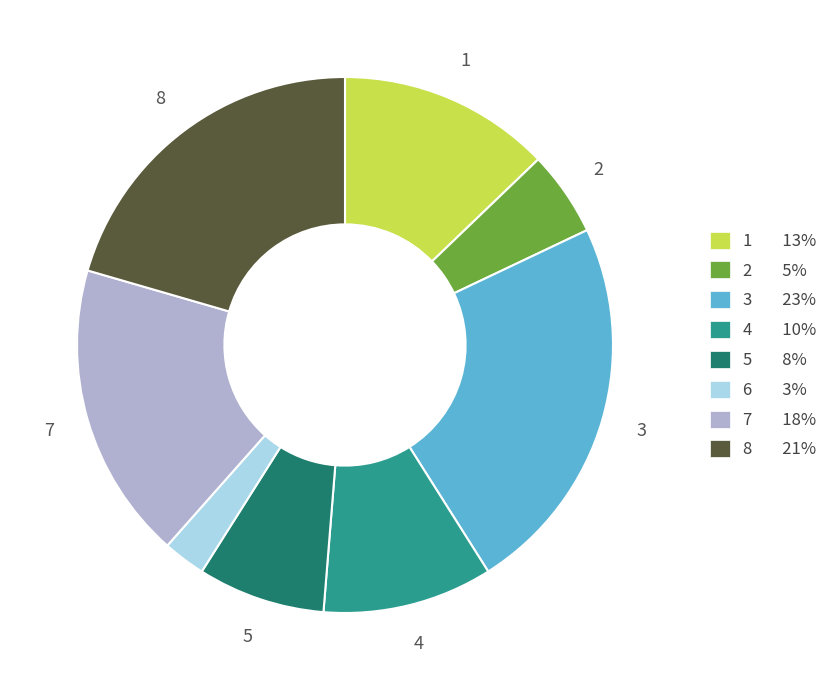

Is there any slice that represents more than half of the pie?

No